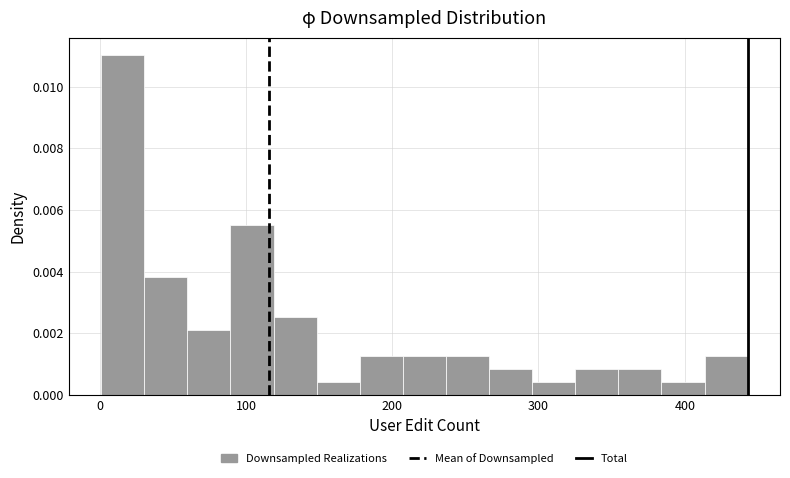

Read against the x-axis, roughly where is the centre of the tallest bar?

20